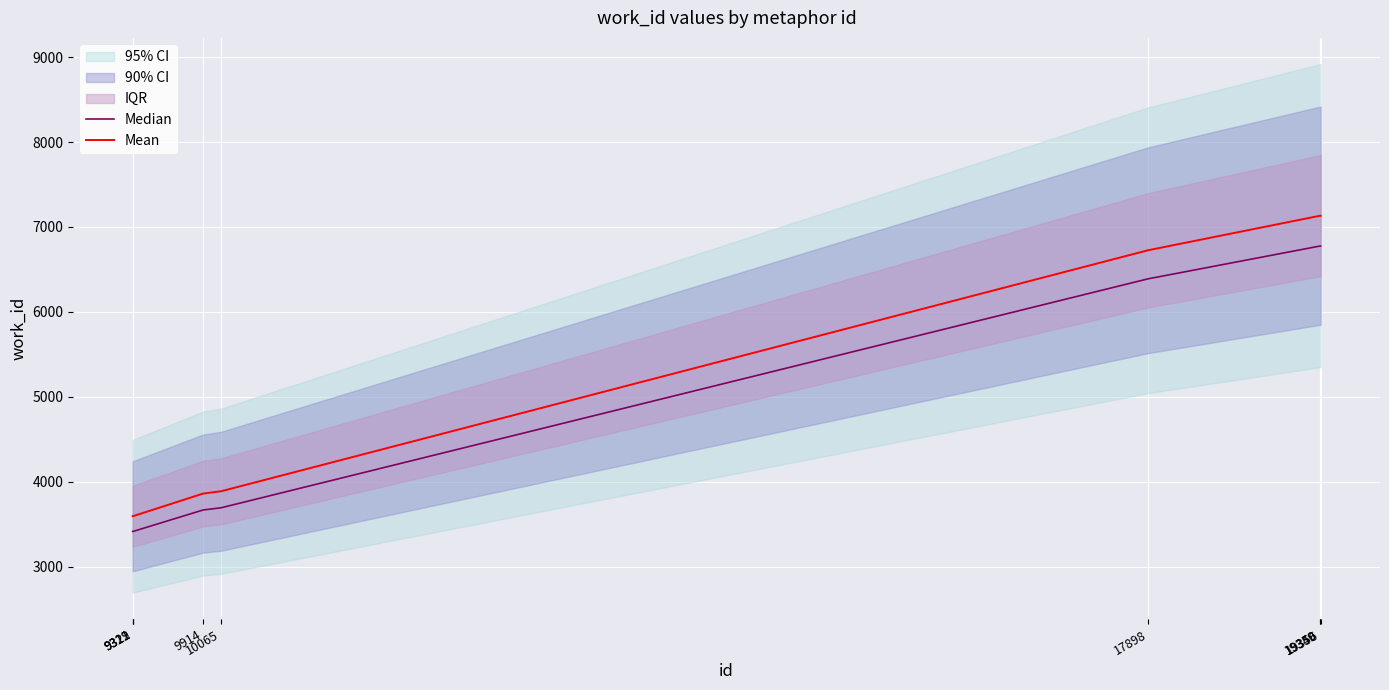

Which series changed the most between 19349 and 19350?

Median